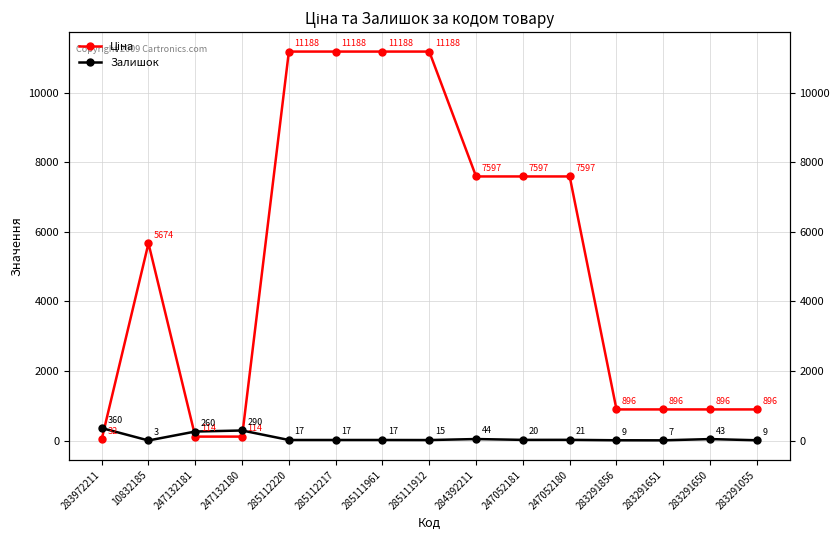

Is the value of Ціна at 10832185 greater than the value of Залишок at 10832185?

Yes